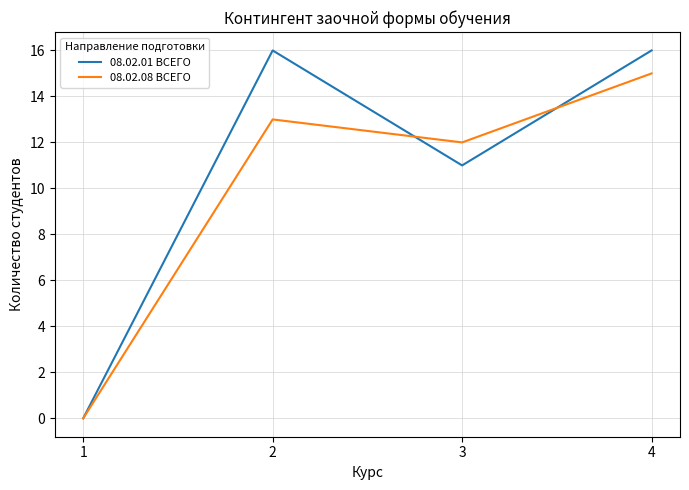

At how many categories does at least one series exceed 15?

2